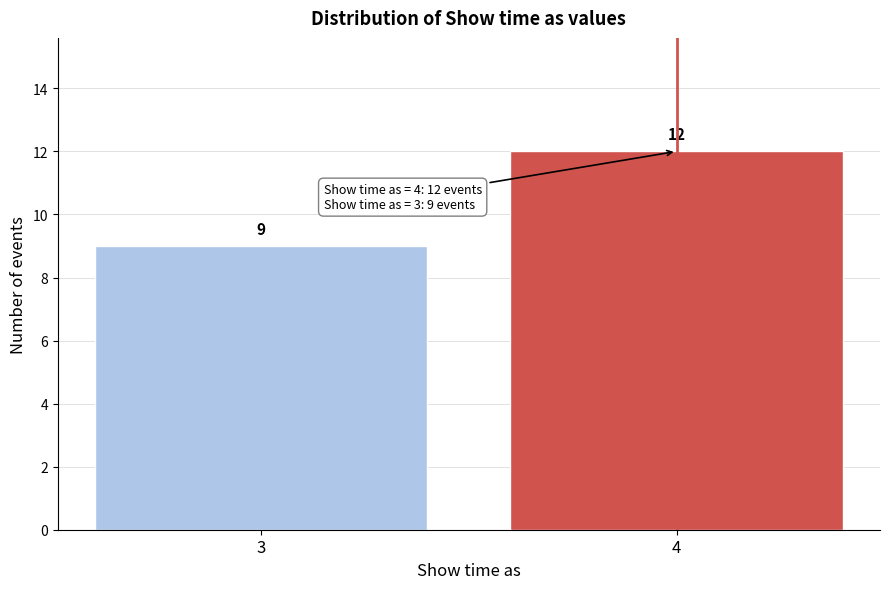

Reading right to left, what are all the values shown in this chart?

4=12	3=9